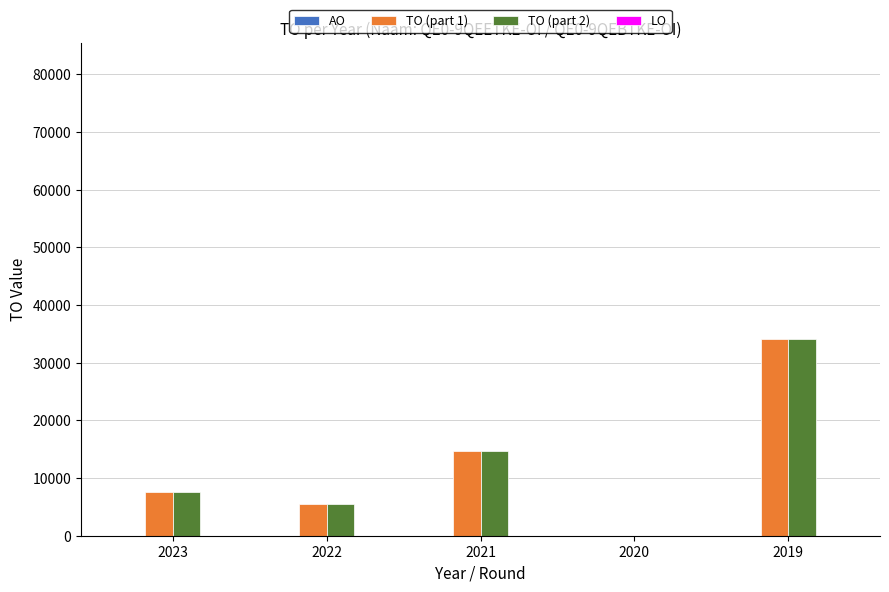

Is the value of TO (part 1) at 2022 greater than the value of TO (part 2) at 2020?

Yes